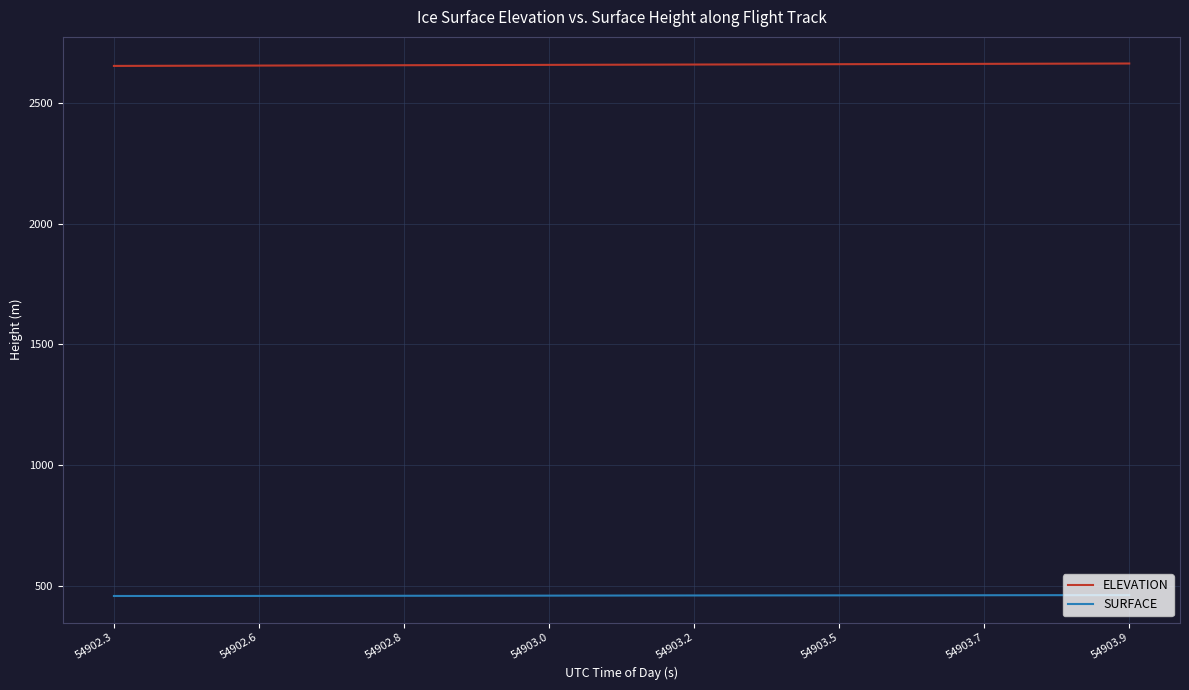

What is the lowest value of the ELEVATION series?

2652.8